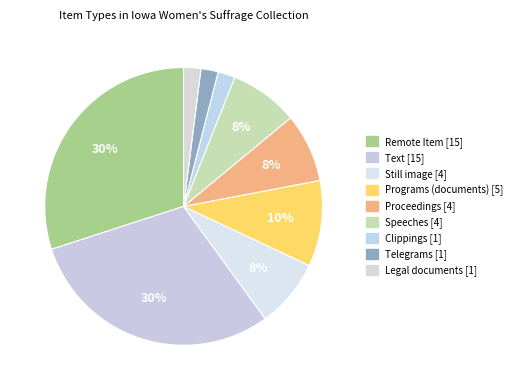

The Still image slice represents 1% of the pie. True or false?

False